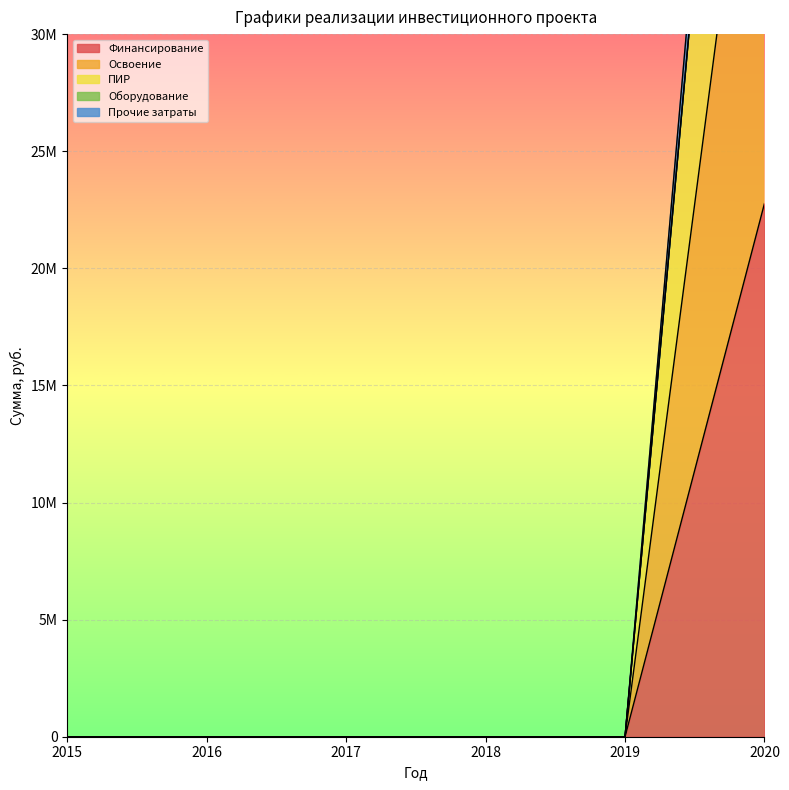

The Прочие затраты series shows 30209925 at 2018. True or false?

False